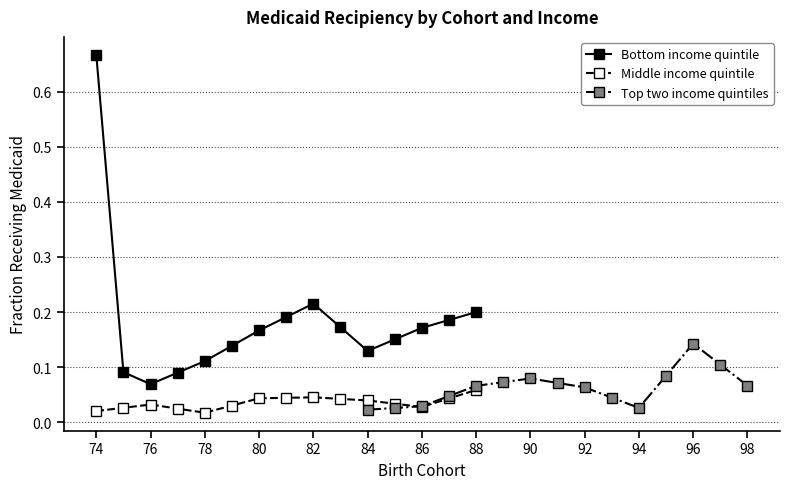

What is the minimum value for Bottom income quintile?

0.1